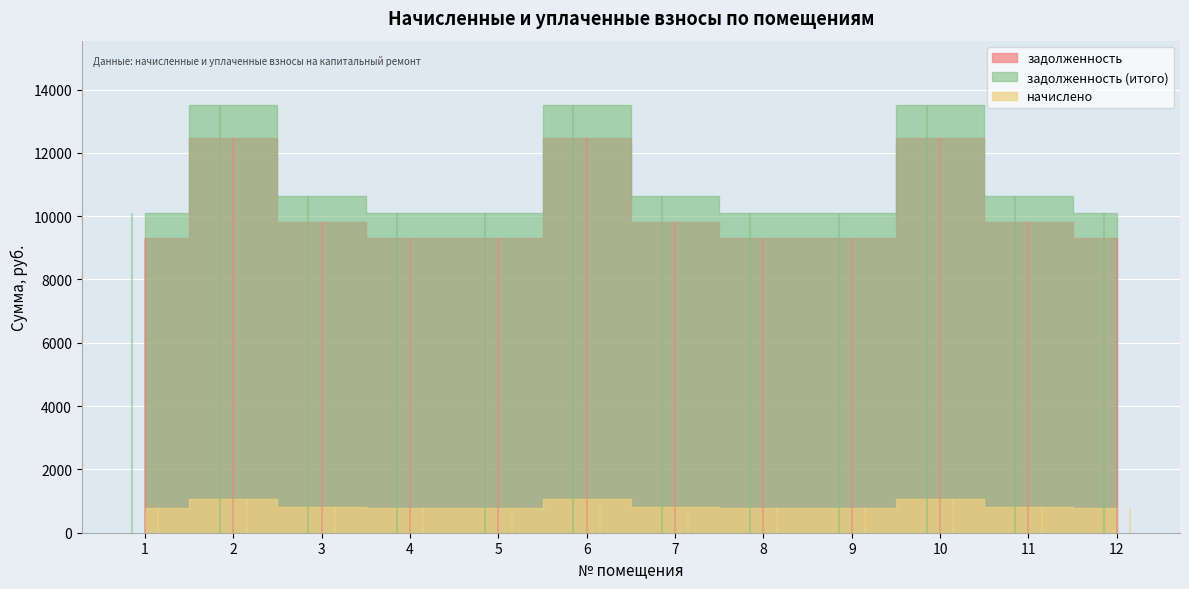

Which has a higher value, 12 or 11?

11